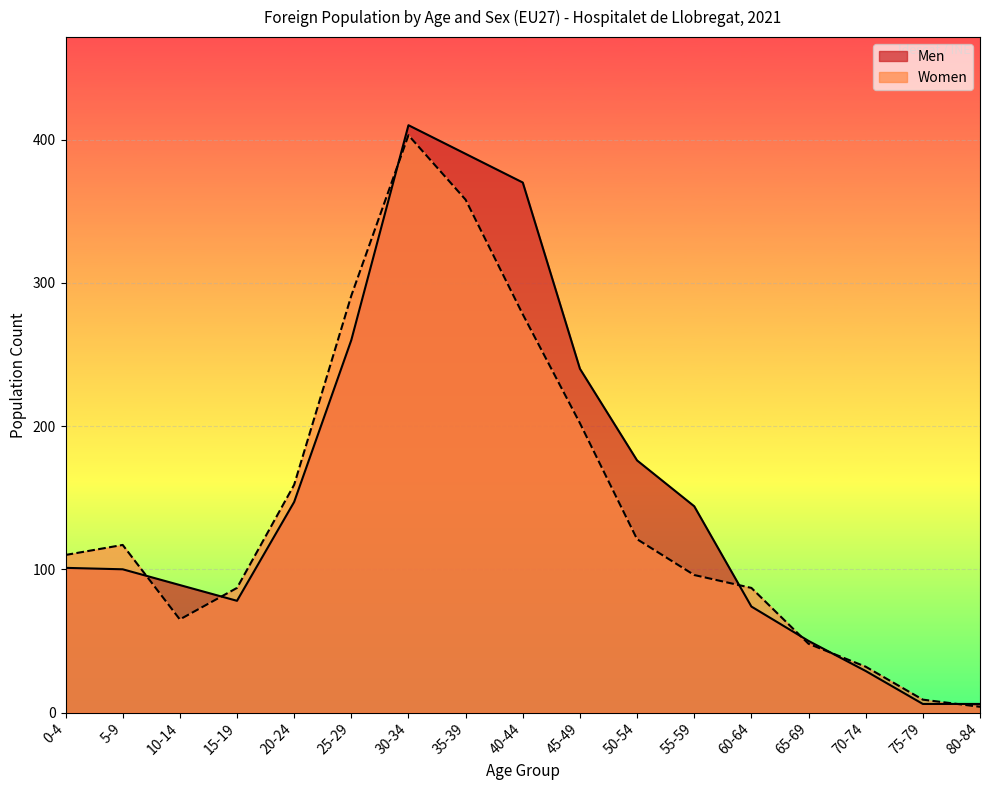

Reading left to right, transcribe all the data shown in this chart.

Men: 101	100	89	78	147	260	410	390	370	240	176	144	74	50	29	6	6
Women: 110	117	65	87	159	291	403	358	278	202	121	96	87	48	32	9	4